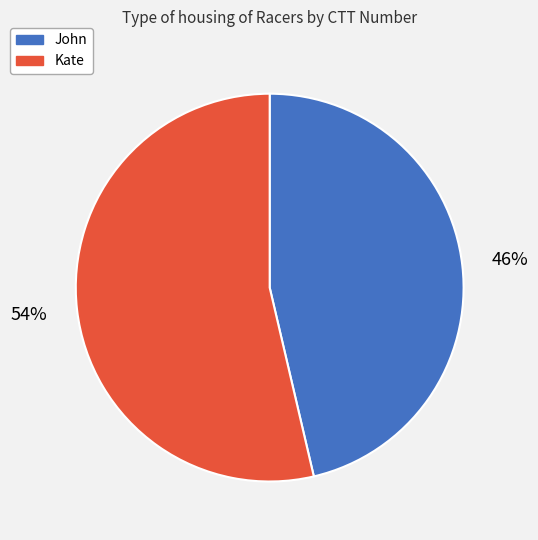

Combined, do Kate and John account for over 50%?

Yes